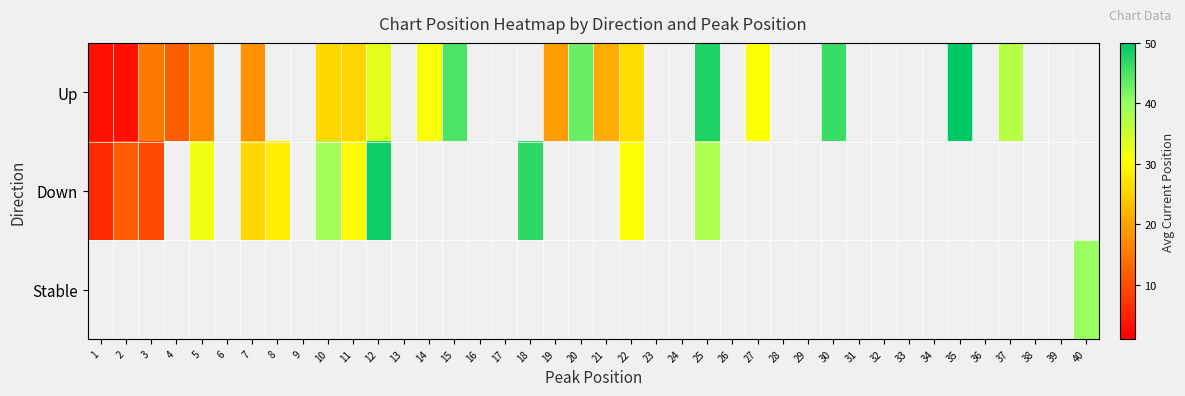

At which label does Down reach its peak?

12